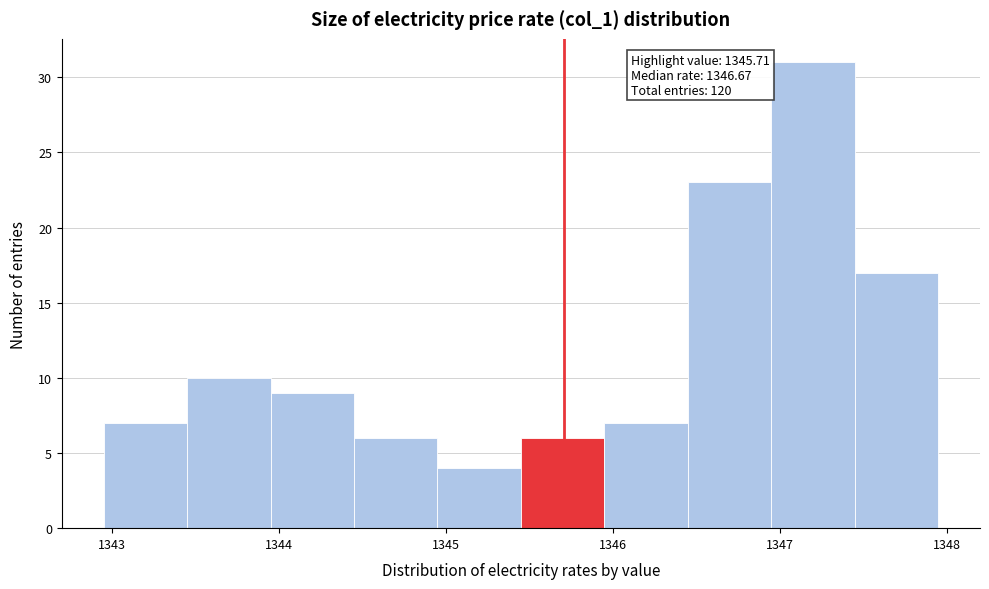

Which range on the x-axis has the tallest bar?

1346.95 to 1347.45